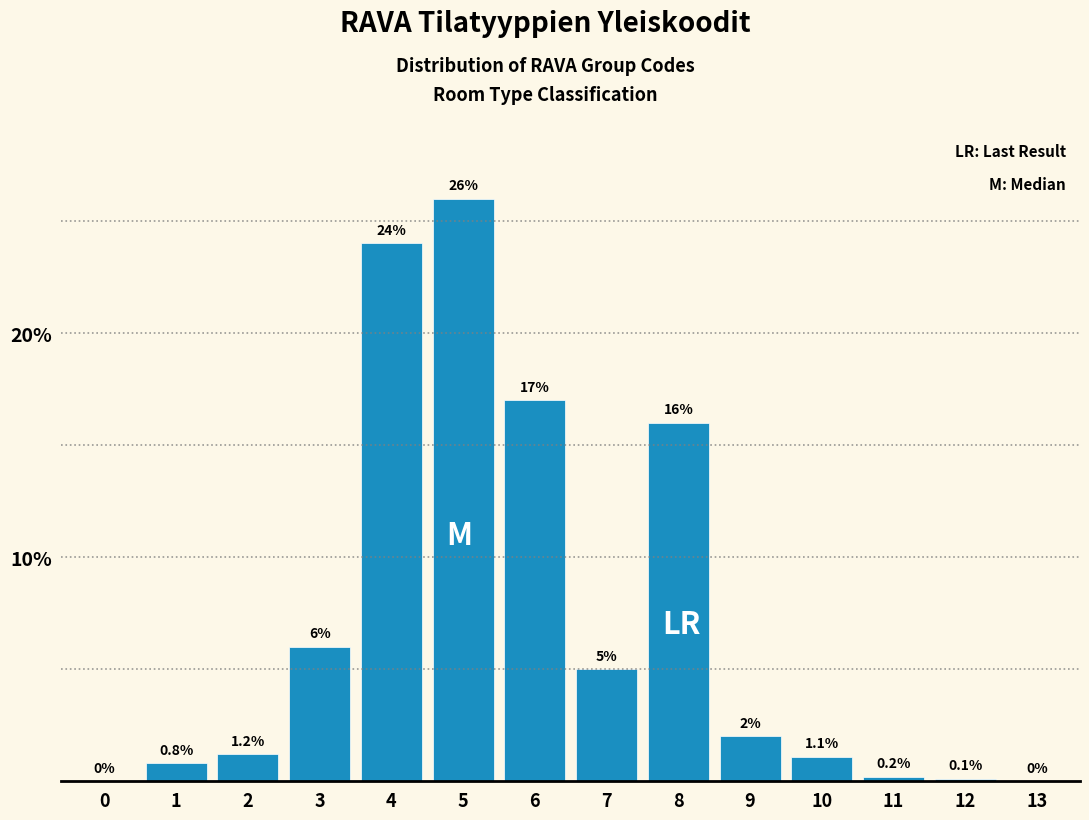

Reading left to right, extract all data points from this chart.

0=0.0	1=0.8	2=1.2	3=6.0	4=24.0	5=26.0	6=17.0	7=5.0	8=16.0	9=2.0	10=1.1	11=0.2	12=0.1	13=0.0